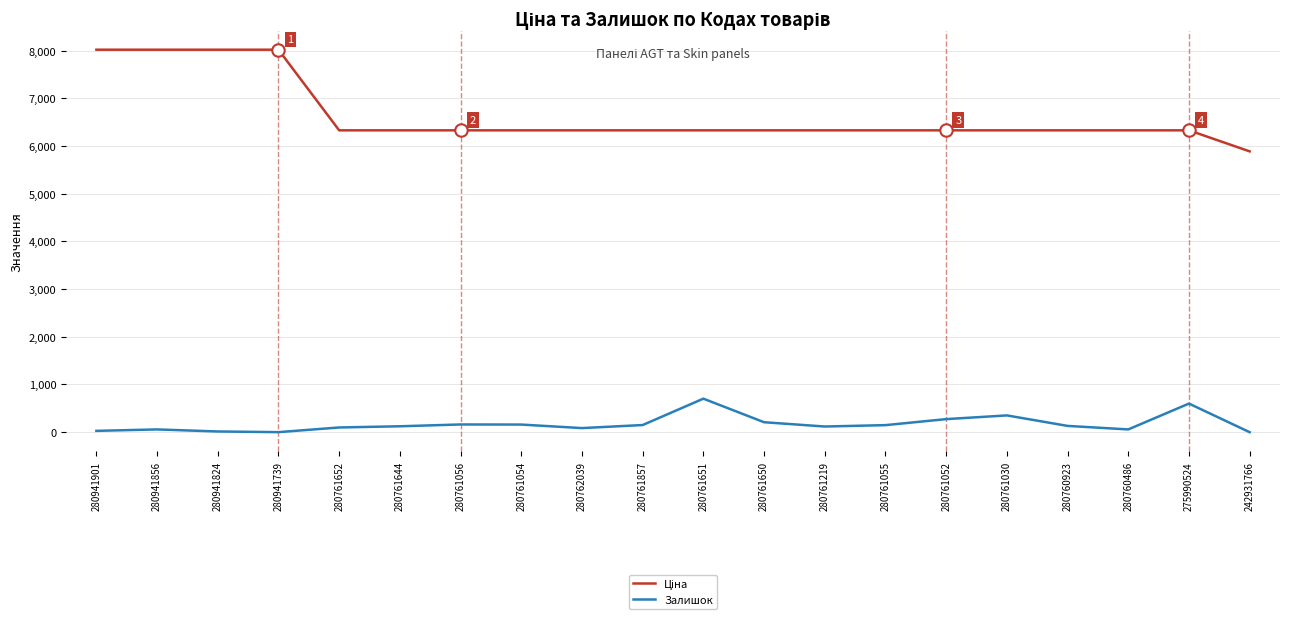

At how many categories does at least one series exceed 1161?

20